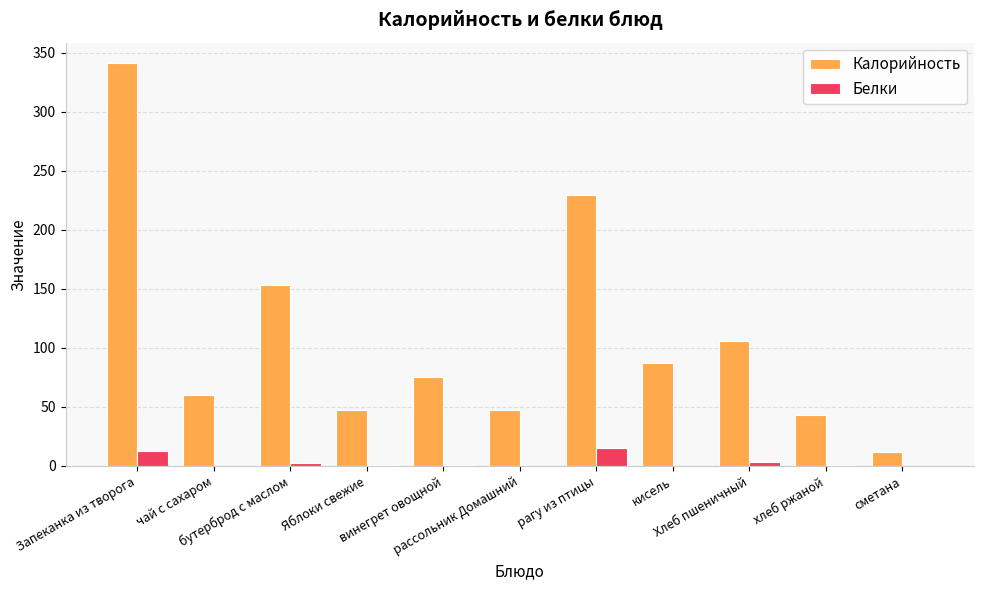

Count the number of categories in the chart.

11